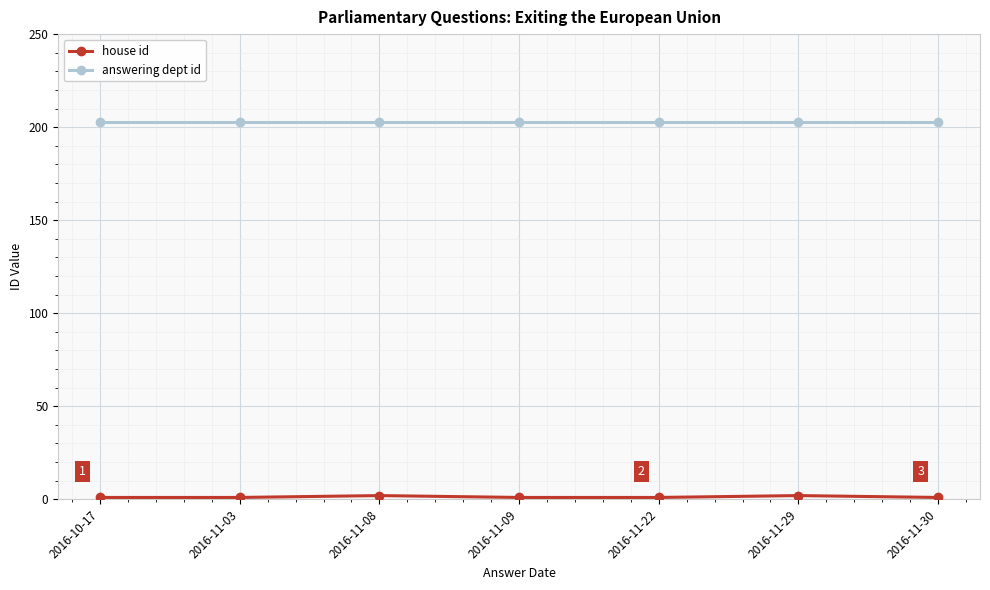

How many lines are shown in the chart?

2